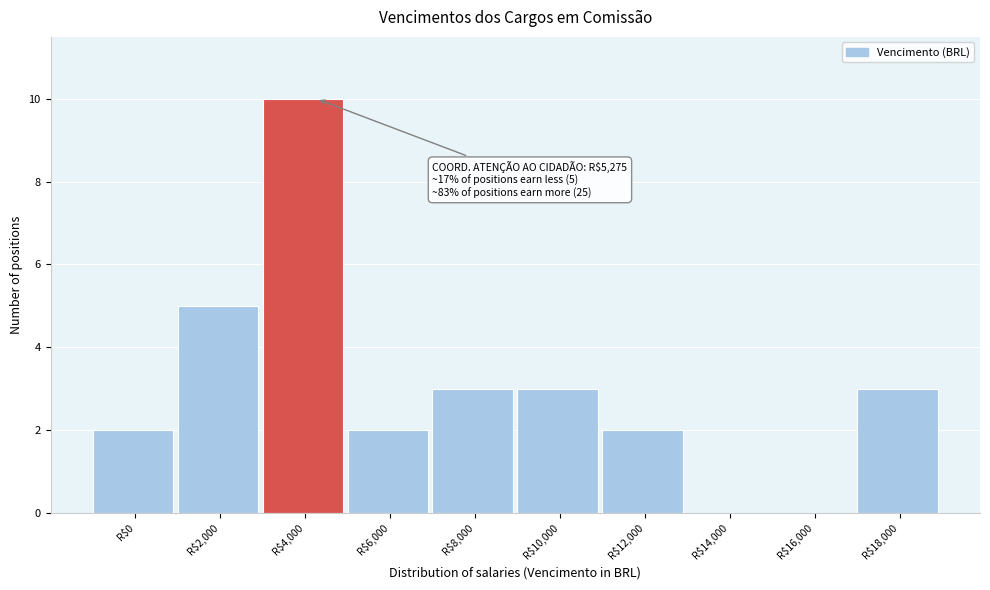

At which category does the chart reach its peak across all series?

R$4,000